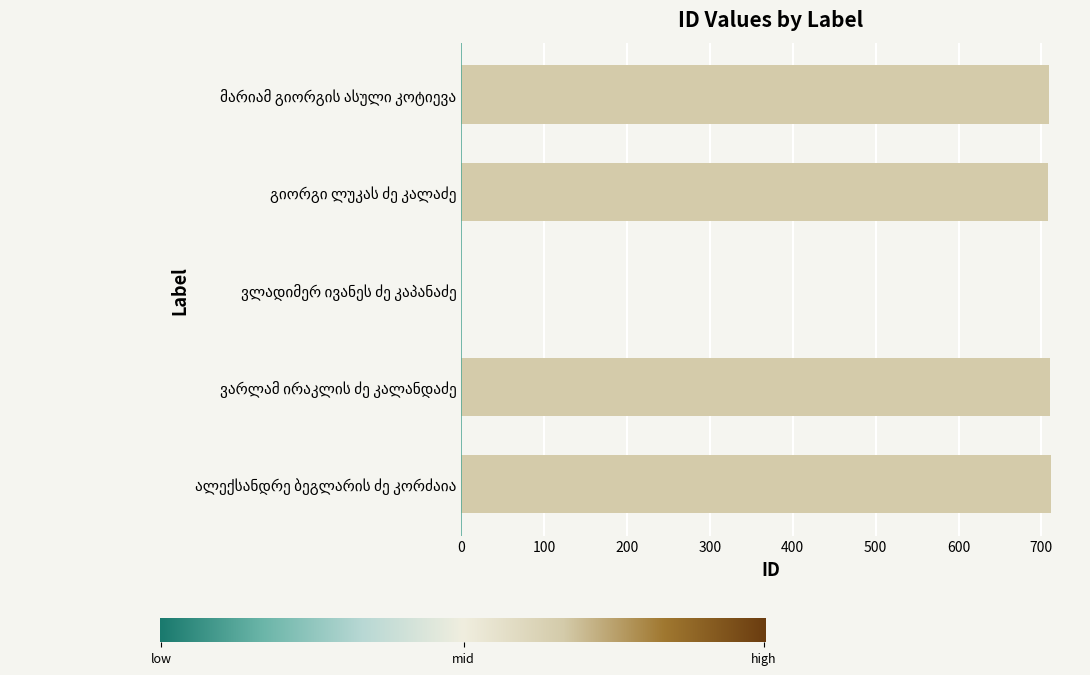

What is the greatest value displayed?

711